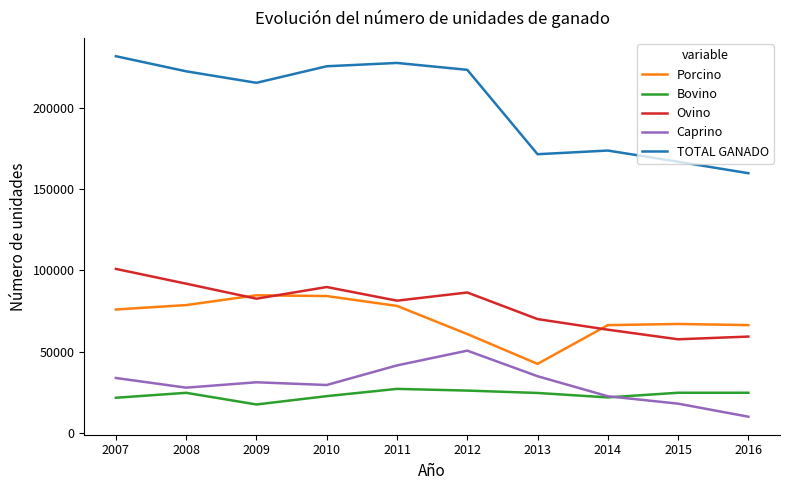

Which series has the largest total across all categories?

TOTAL GANADO